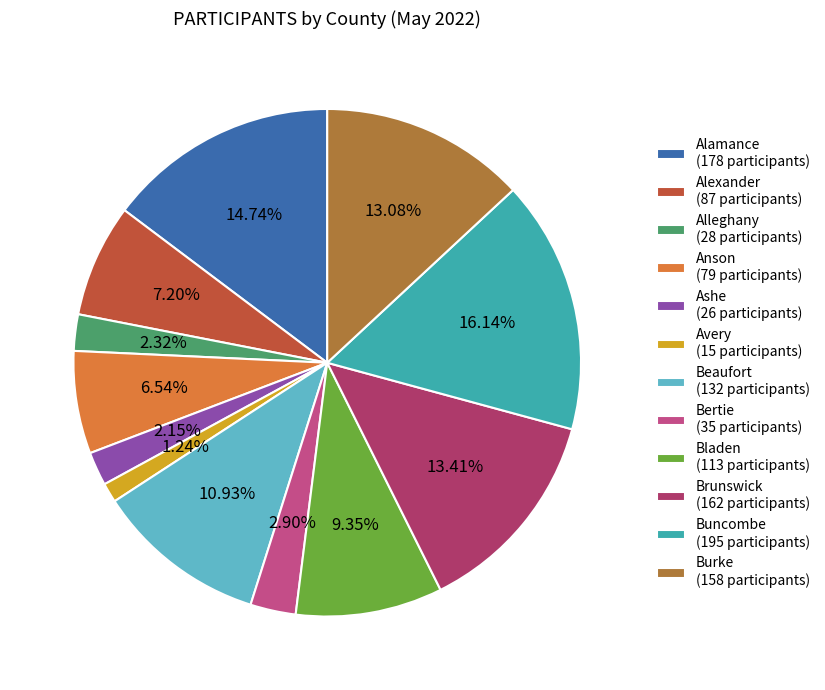

What is the smallest slice in the pie chart?

Avery